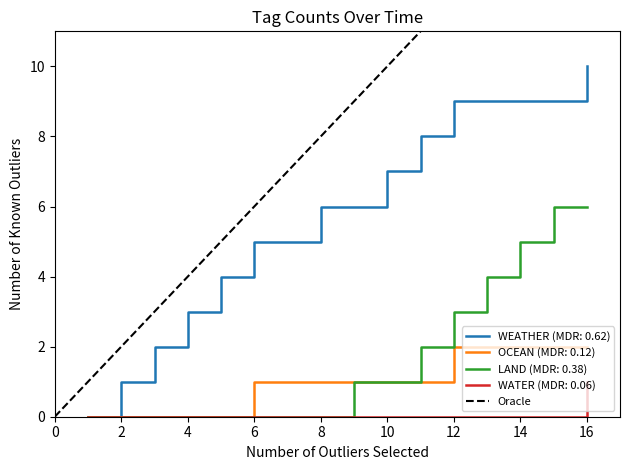

The WEATHER (MDR: 0.62) series shows 3 at 4. True or false?

True